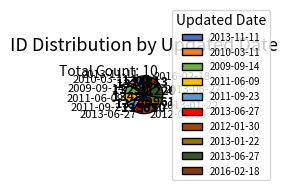

What is the smallest slice in the pie chart?

2013-11-11